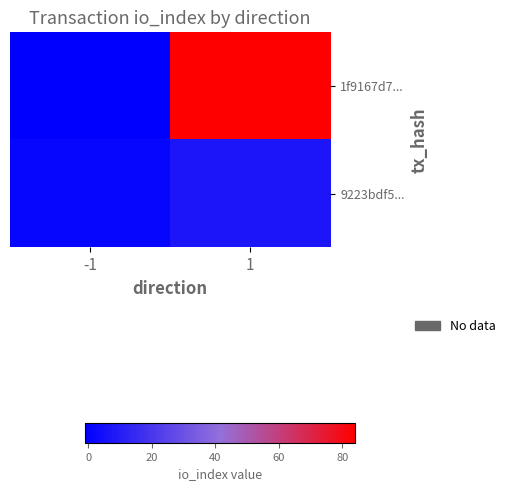

What is the maximum value shown in the chart?

84